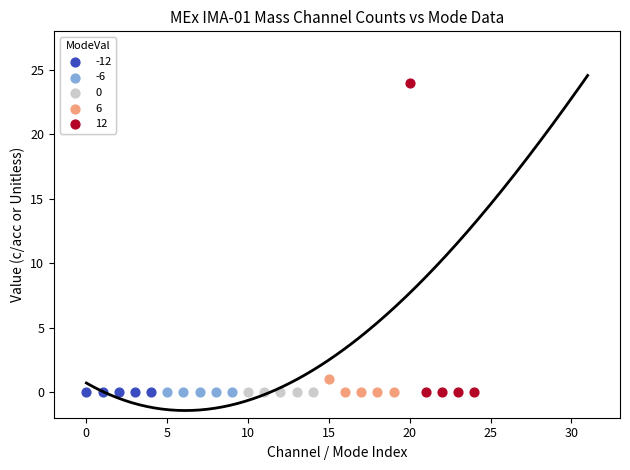

Which series reaches the maximum Y coordinate?

12